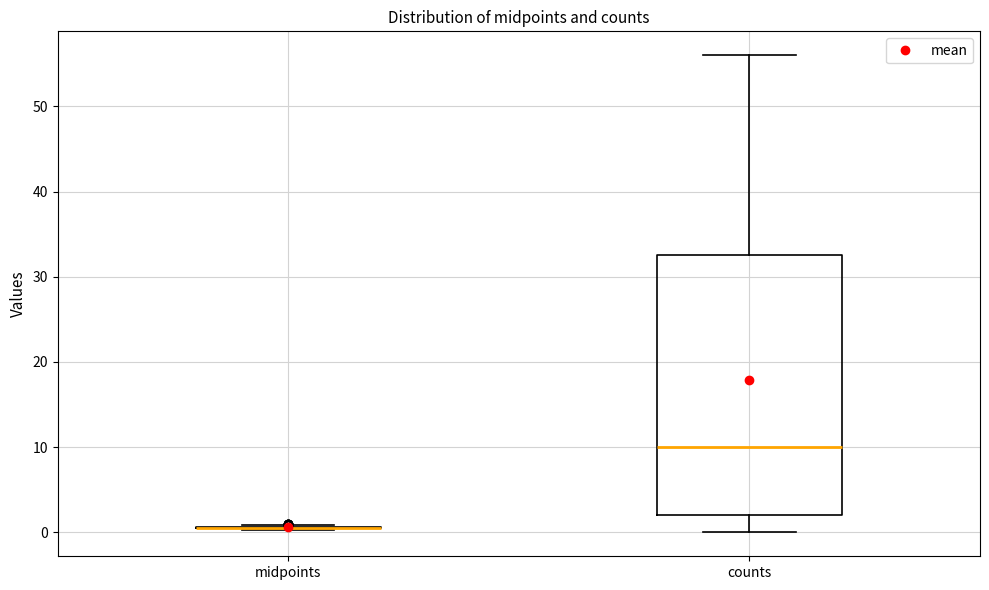

Reading left to right, read every box against the y-axis: the position of its median line, the range the box covers, and the ends of its whiskers. The values are not printed on the chart, so give them approximately, as read against the axis.

midpoints: box collapsed to a line at 1, whiskers 0 to 1
counts: median 10, box 2 to 33, whiskers 0 to 56